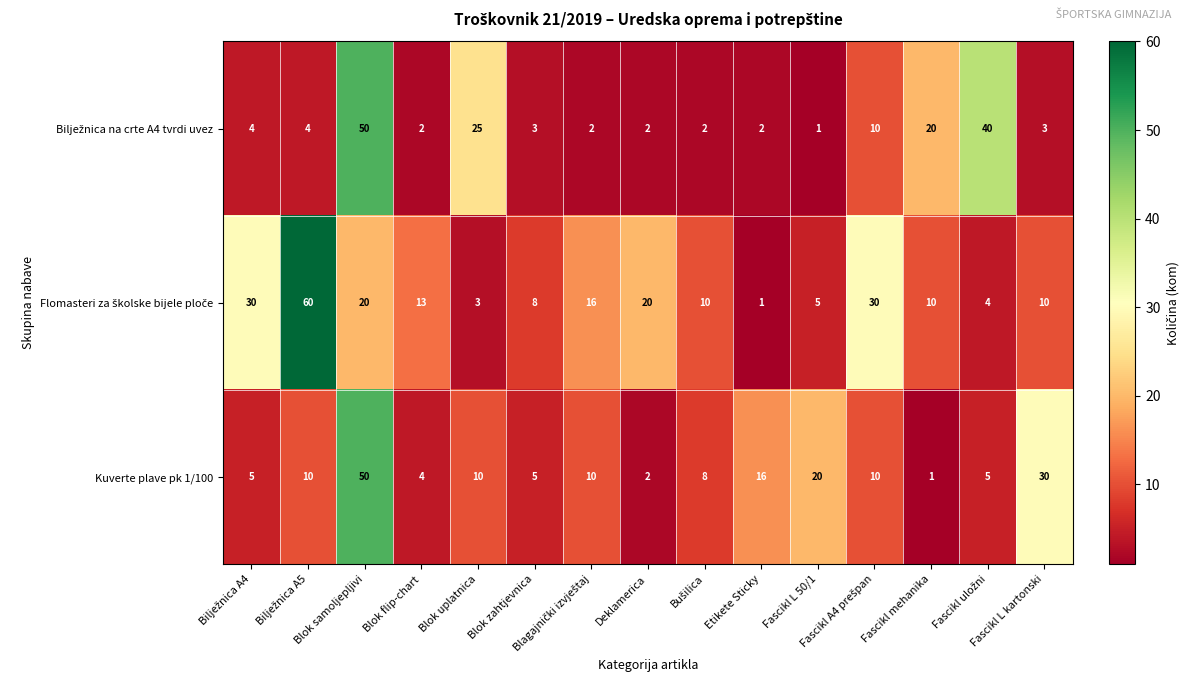

What is the average value of the Kuverte plave pk 1/100 series?

12